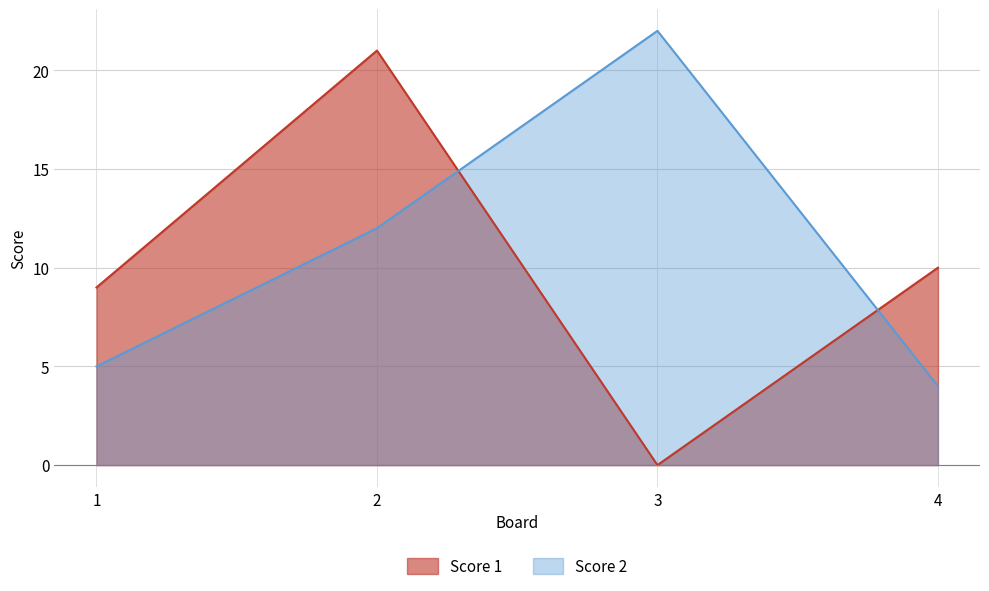

Reading left to right, transcribe all the data shown in this chart.

Score 1: 1=9	2=21	3=0	4=10
Score 2: 1=5	2=12	3=22	4=4